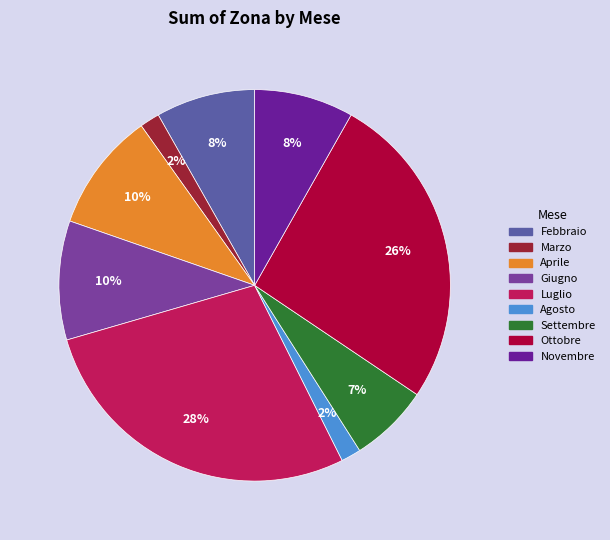

To the nearest percent, what is the difference between the largest and smallest slice percentages?

26%